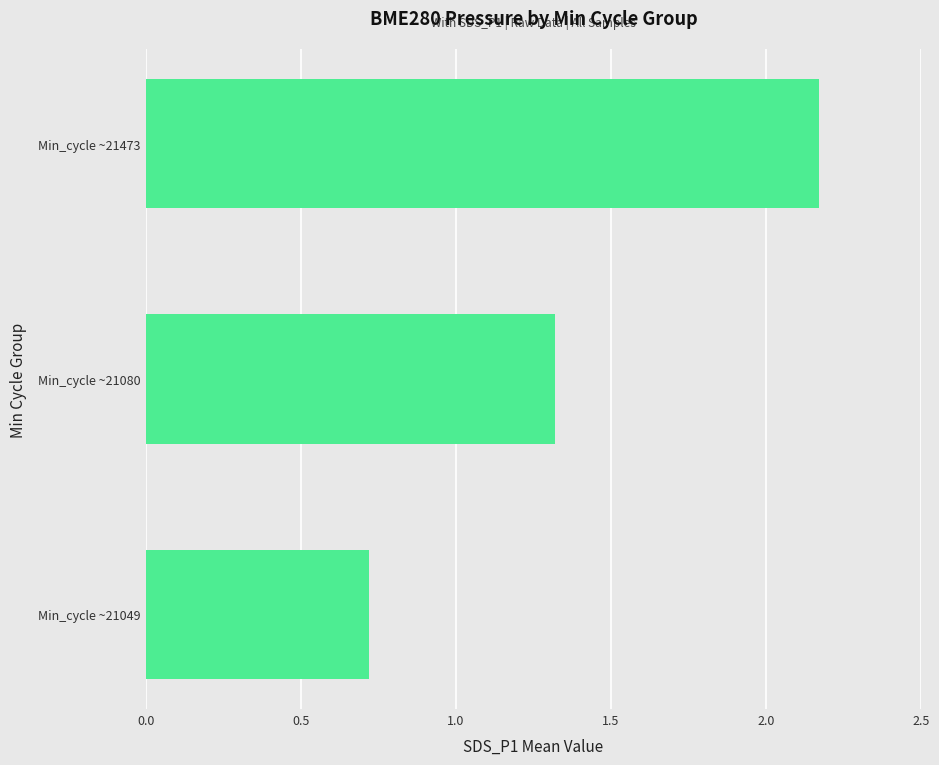

Are the bars grouped side by side (vs. stacked)?

No